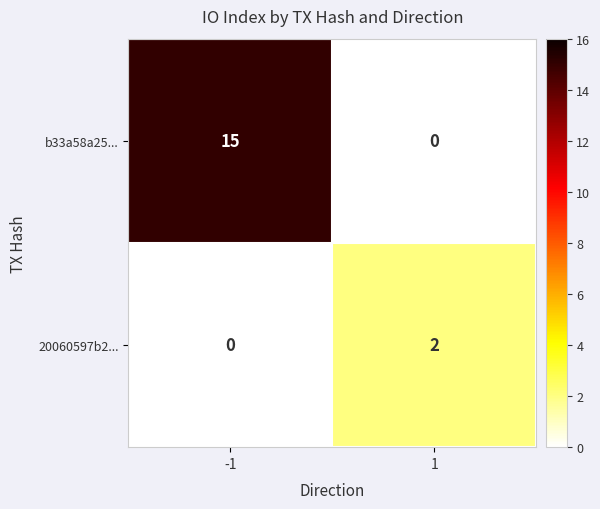

What is the sum of the b33a58a25... values at 1 and -1?

15